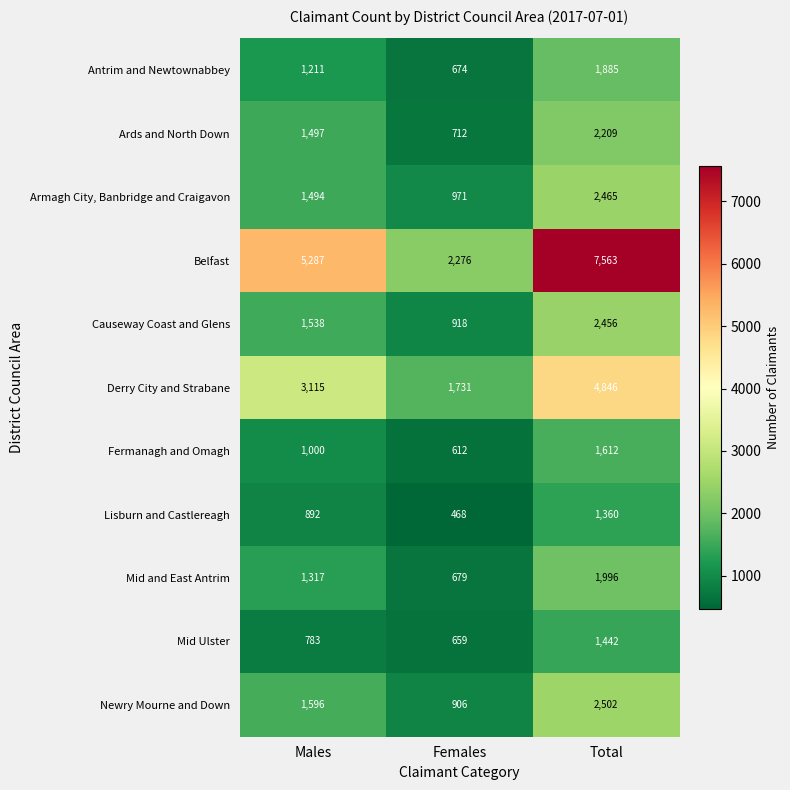

Rank the series at Males from highest to lowest value.

Belfast, Derry City and Strabane, Newry Mourne and Down, Causeway Coast and Glens, Ards and North Down, Armagh City, Banbridge and Craigavon, Mid and East Antrim, Antrim and Newtownabbey, Fermanagh and Omagh, Lisburn and Castlereagh, Mid Ulster